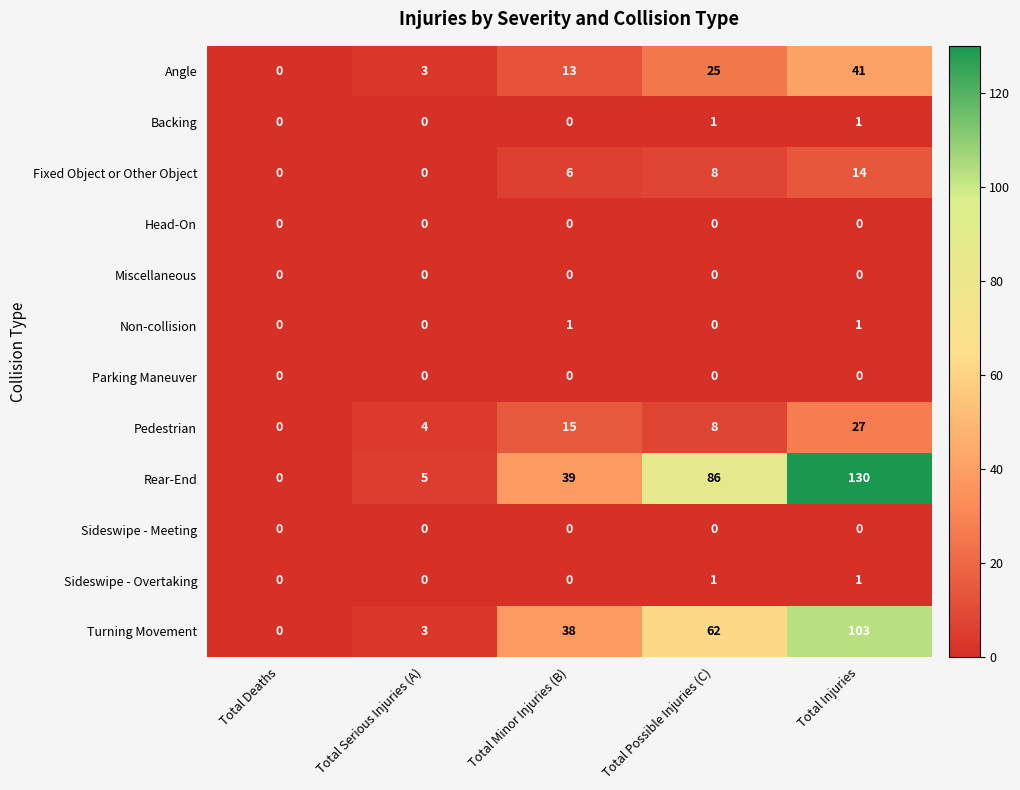

Where is Rear-End nearest to the value 65?

Total Possible Injuries (C)